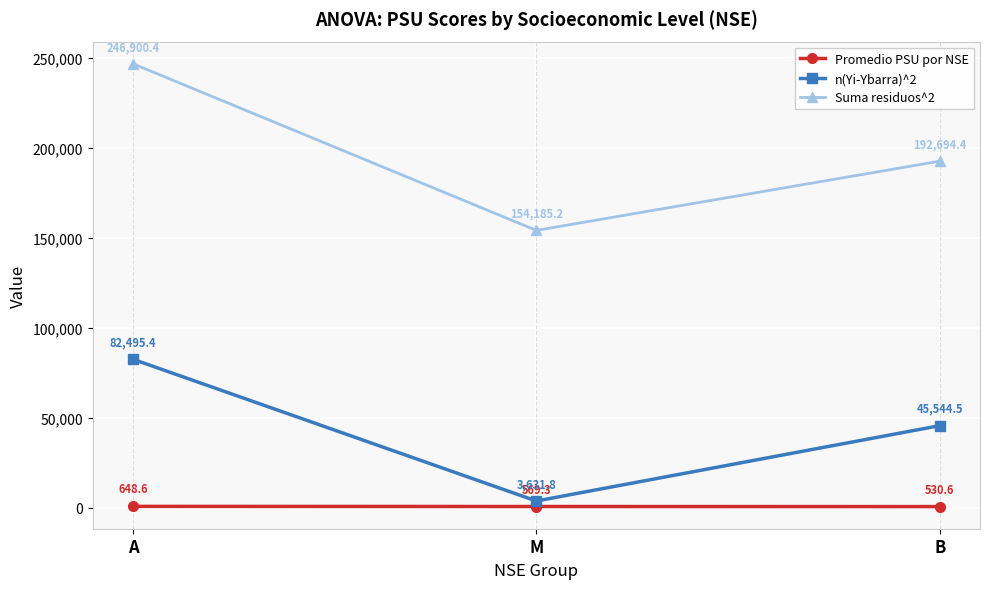

List the labels in order of Promedio PSU por NSE value, smallest first.

B, M, A